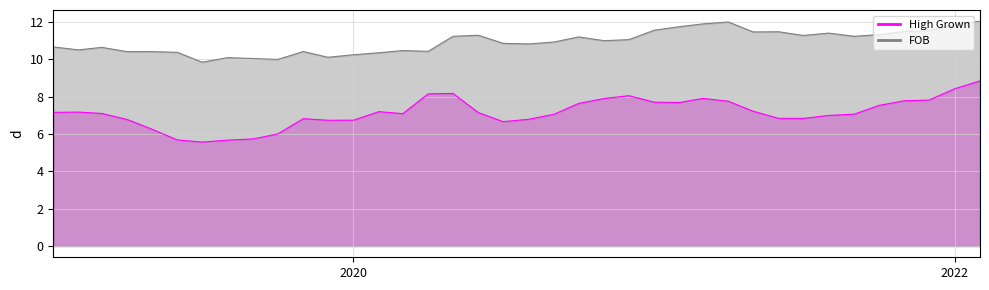

List the series in order of their peak value, highest first.

FOB, High Grown